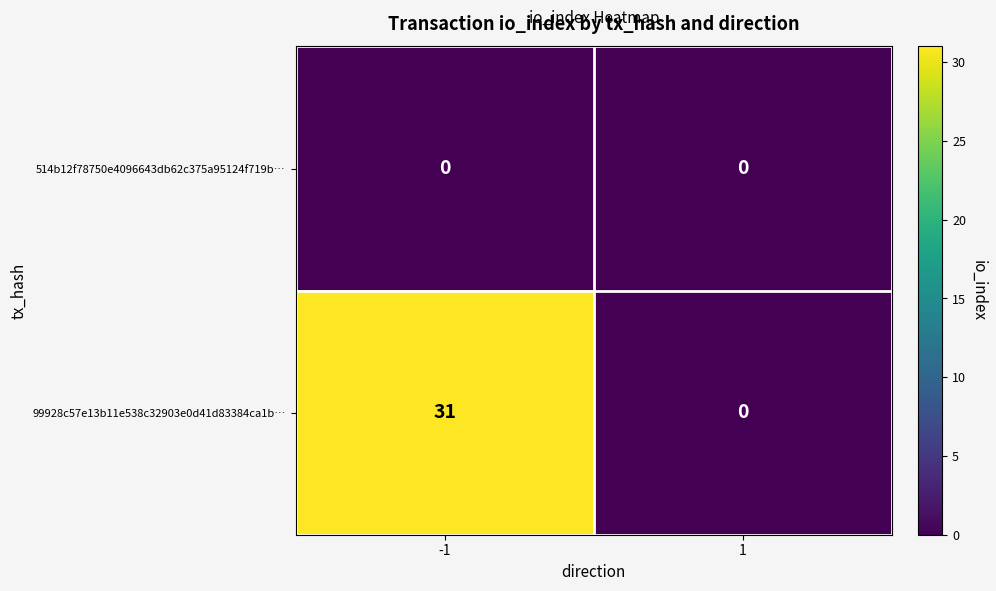

List the series in order of their overall mean, lowest first.

514b12f78750e4096643db62c375a95124f719b…, 99928c57e13b11e538c32903e0d41d83384ca1b…